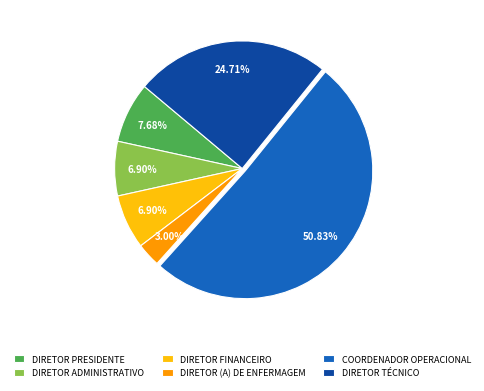

Combined, do DIRETOR ADMINISTRATIVO and DIRETOR (A) DE ENFERMAGEM account for over 50%?

No